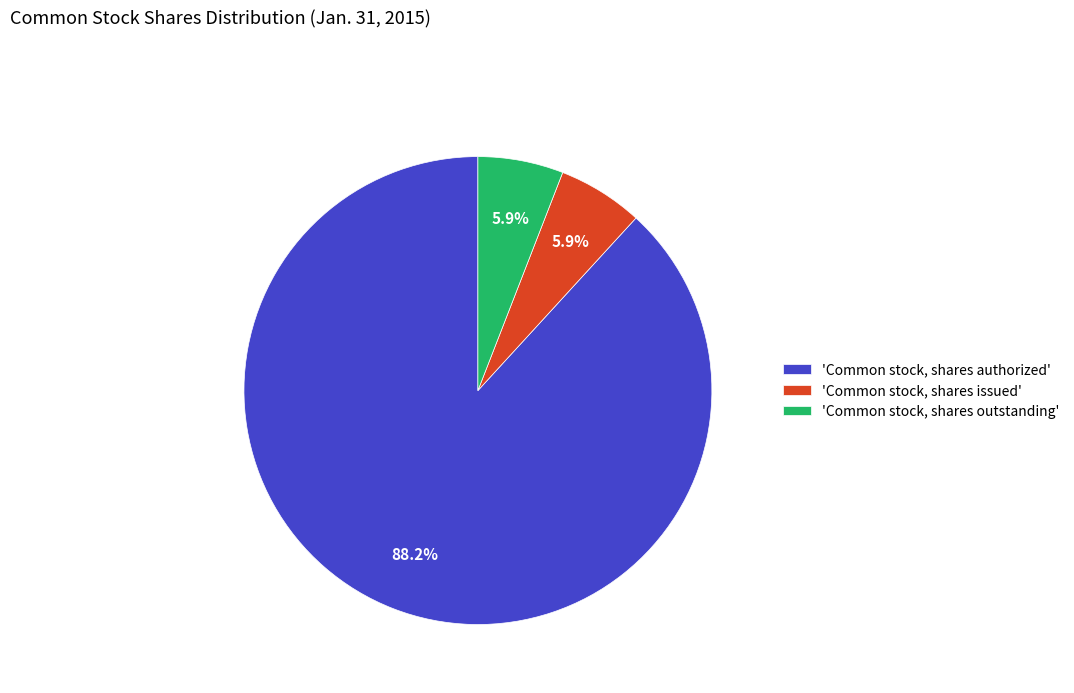

What is the majority slice?

'Common stock, shares authorized'